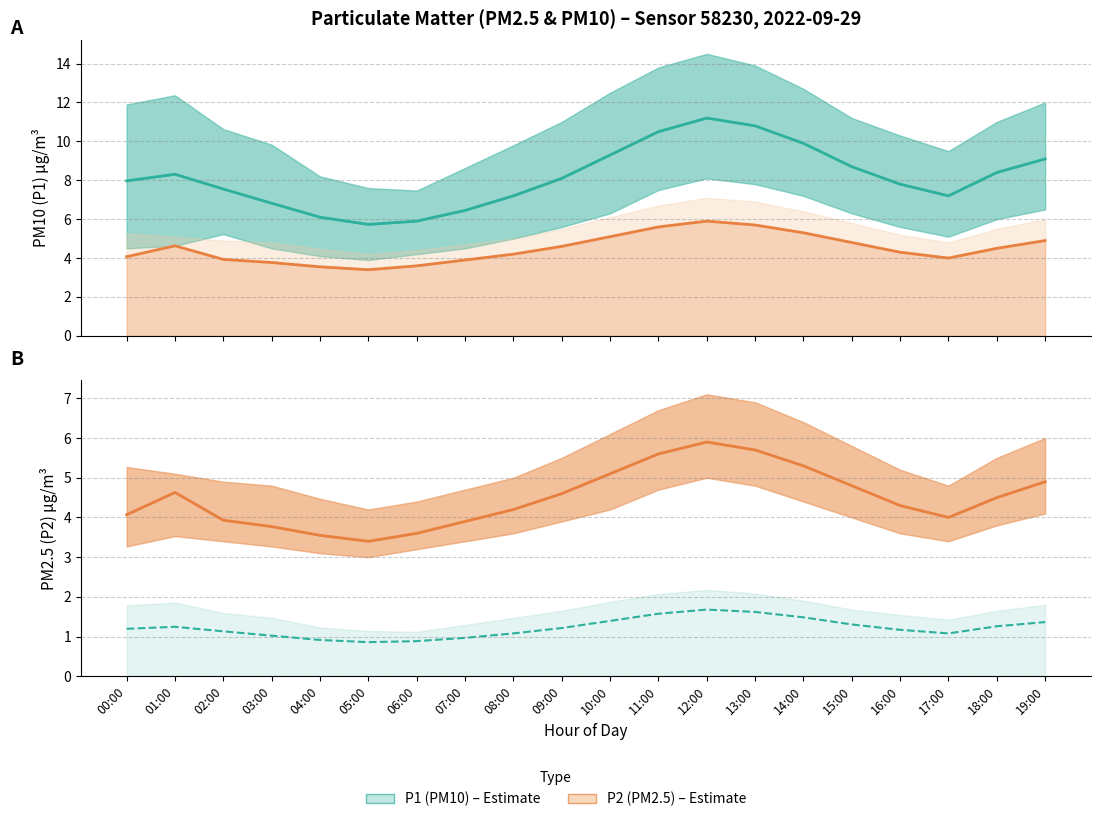

How many values in the P1 (PM10) scaled series exceed 1?

16